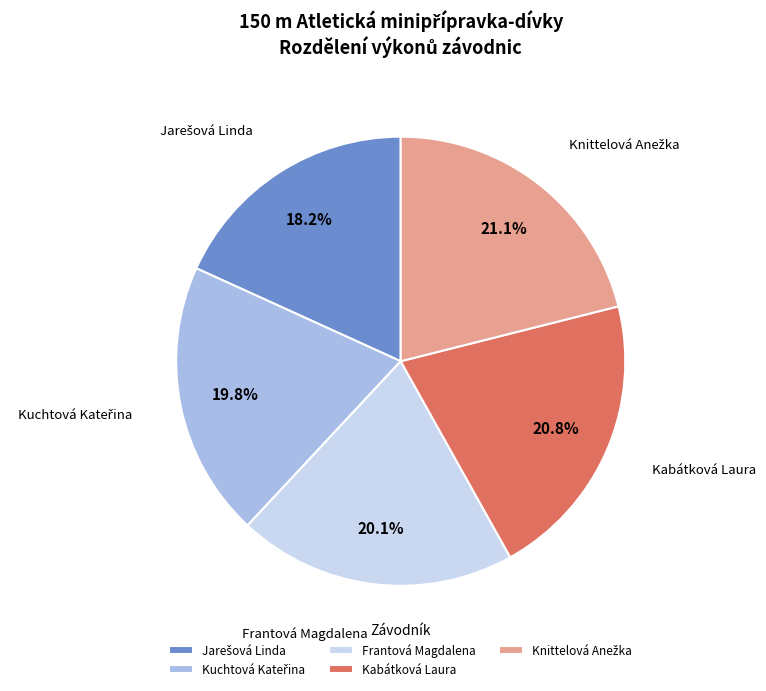

Does Kabátková Laura account for over 50% of the chart?

No